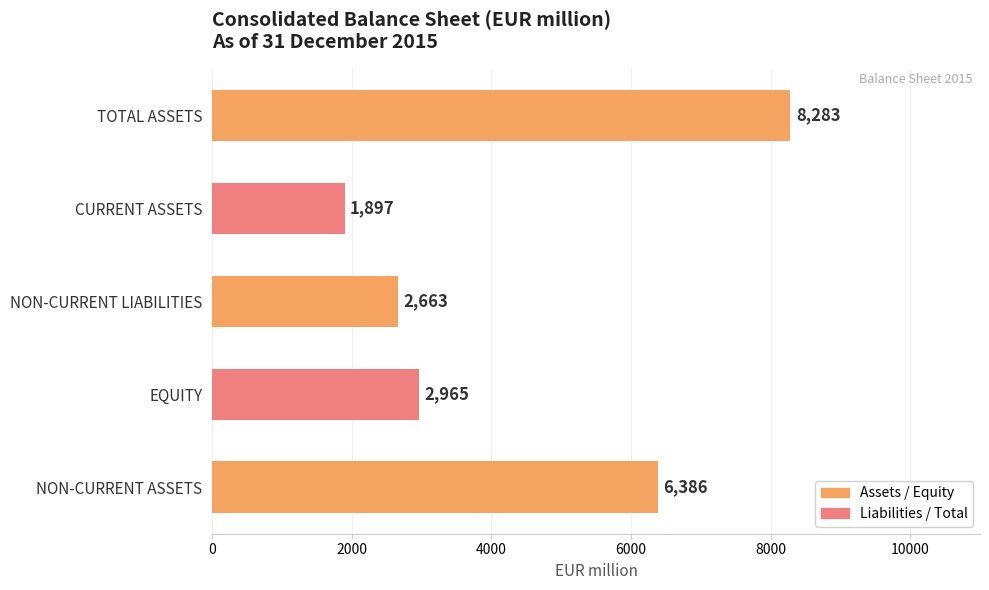

Which label corresponds to the smallest value in the chart?

CURRENT ASSETS